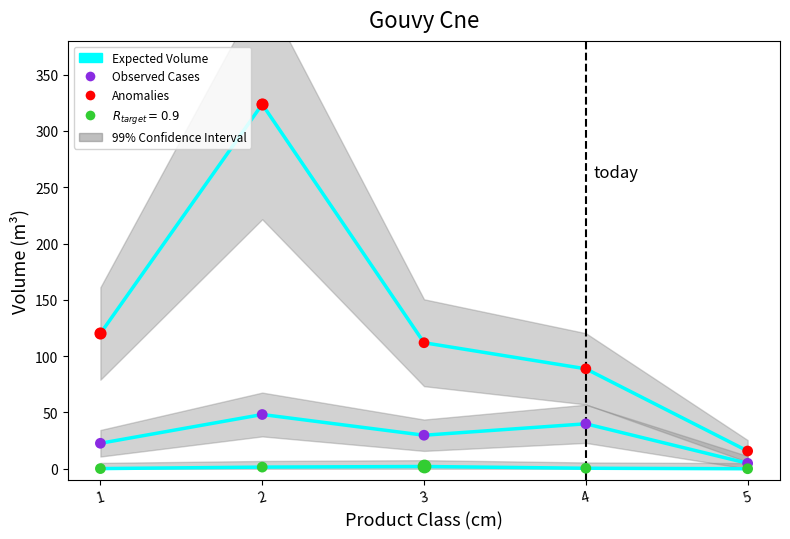

Is the value of Observed (EPICEA) at 1 greater than the value of Observed (PIN SYL.) at 4?

Yes